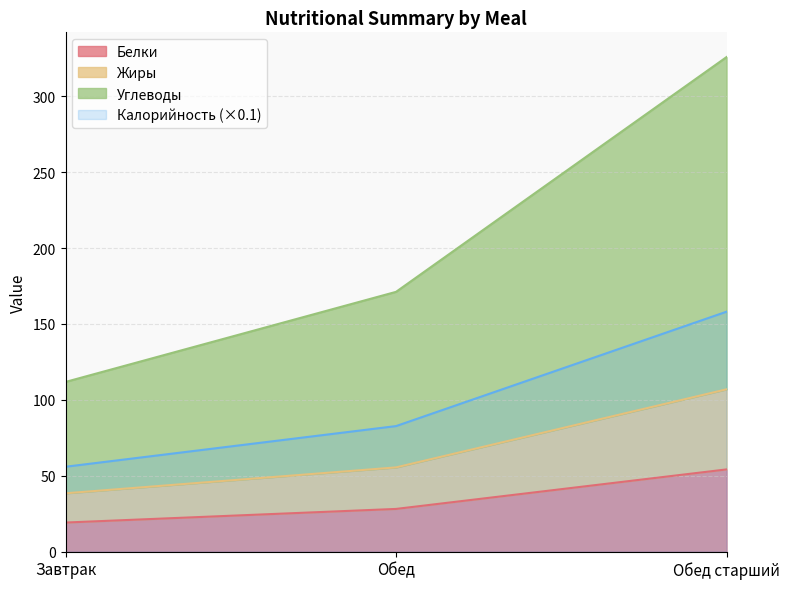

List the series in order of their overall mean, highest first.

Углеводы, Калорийность, Жиры, Белки